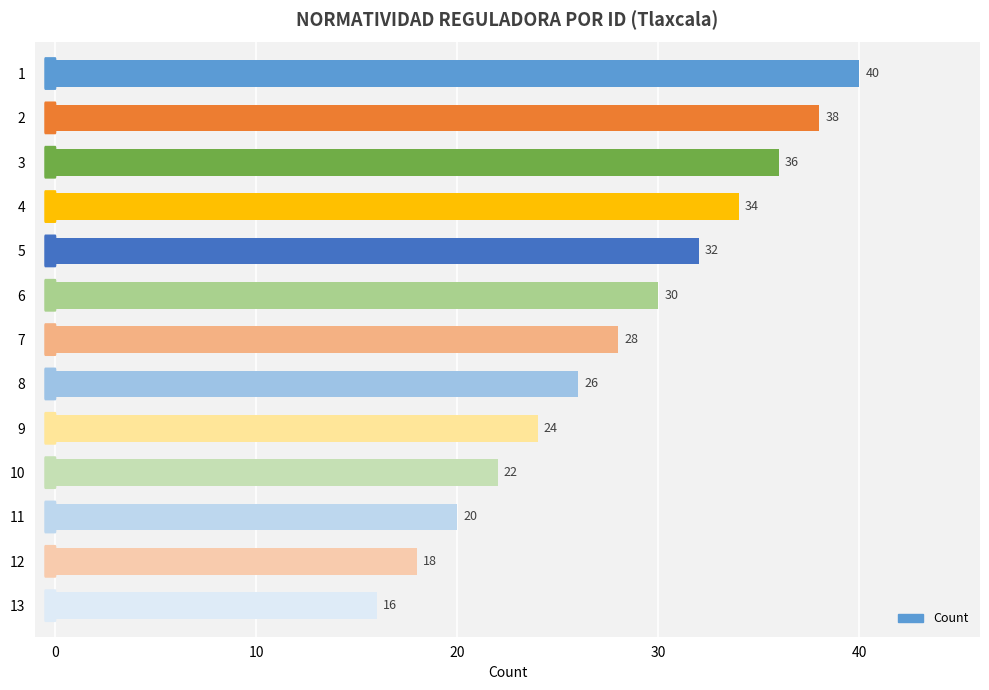

List the labels in order of value, smallest first.

13, 12, 11, 10, 9, 8, 7, 6, 5, 4, 3, 2, 1